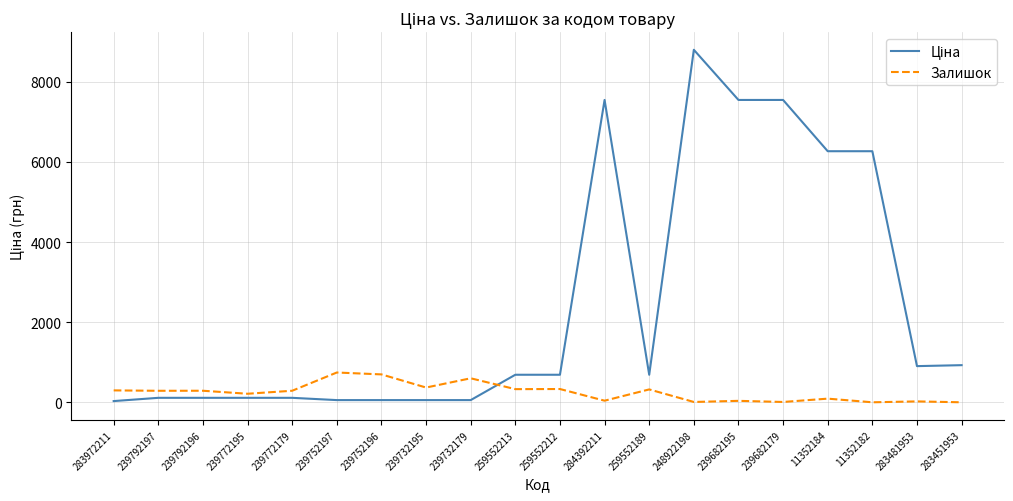

What value does the Залишок series have at 259552213?

330.0